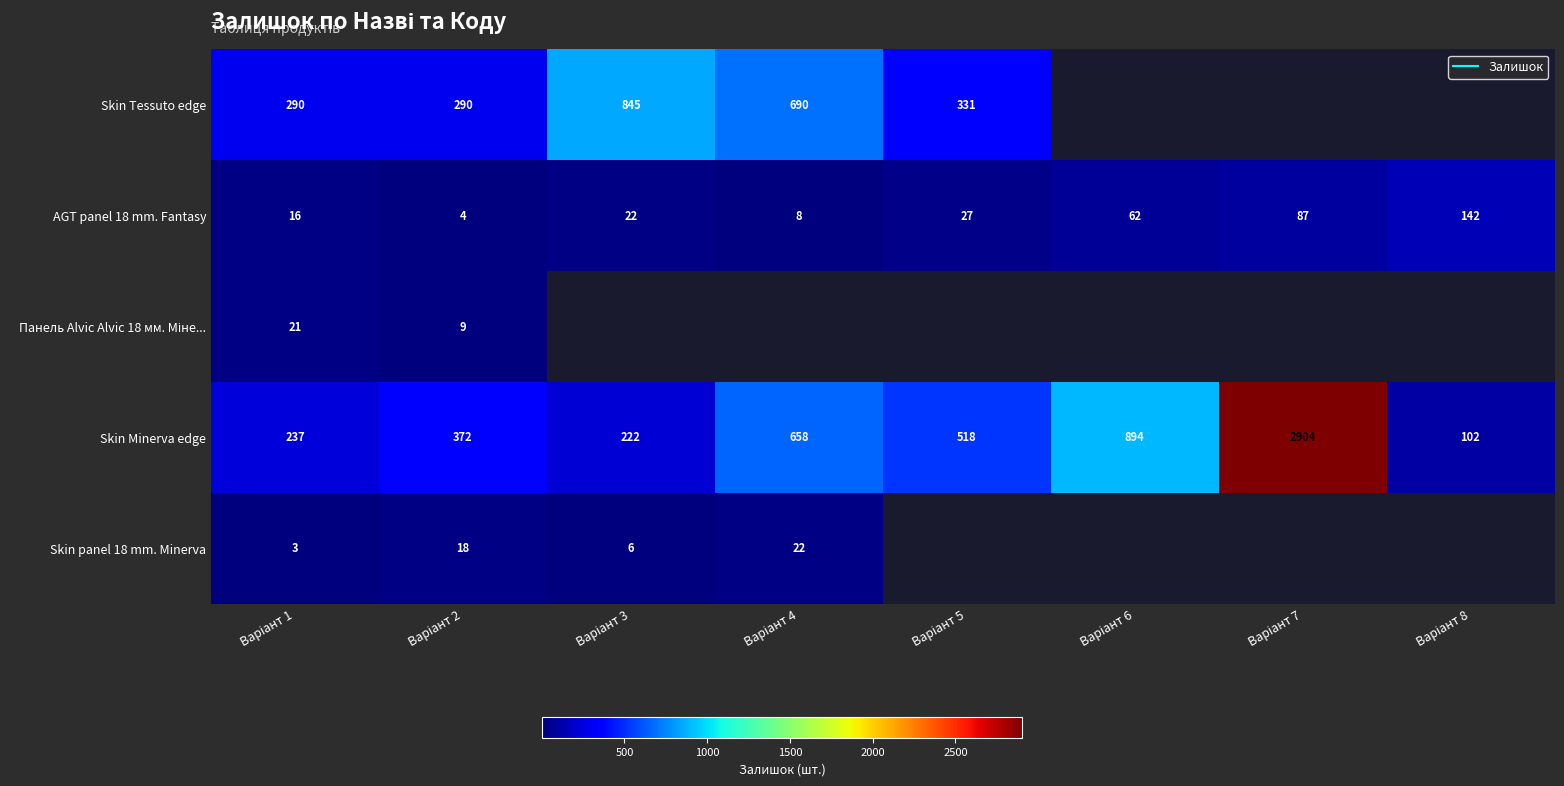

Which category has the lowest value across all series?

Варіант 1